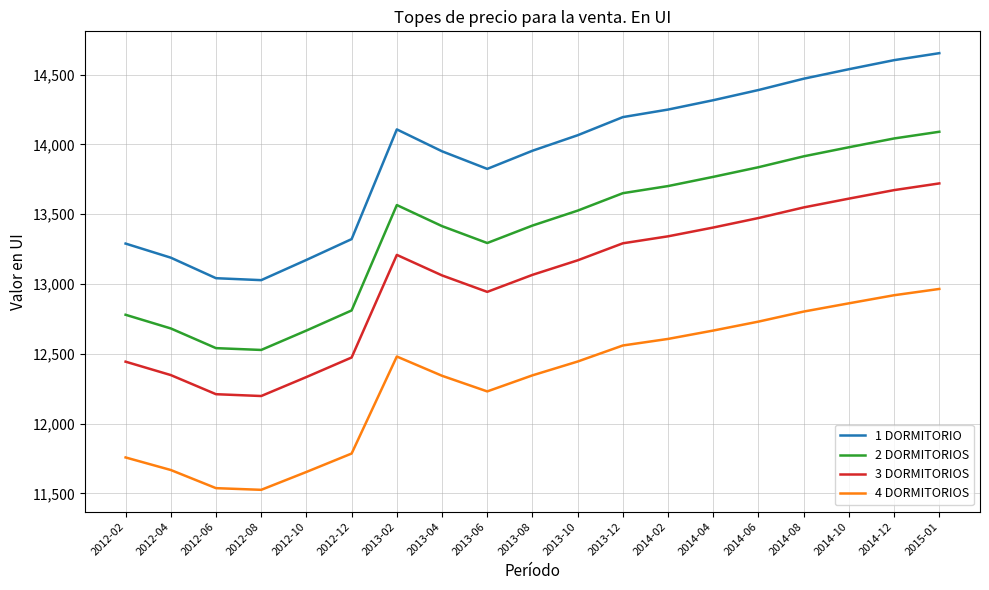

The value of 1 DORMITORIO at 2014-02 is 19390. True or false?

False